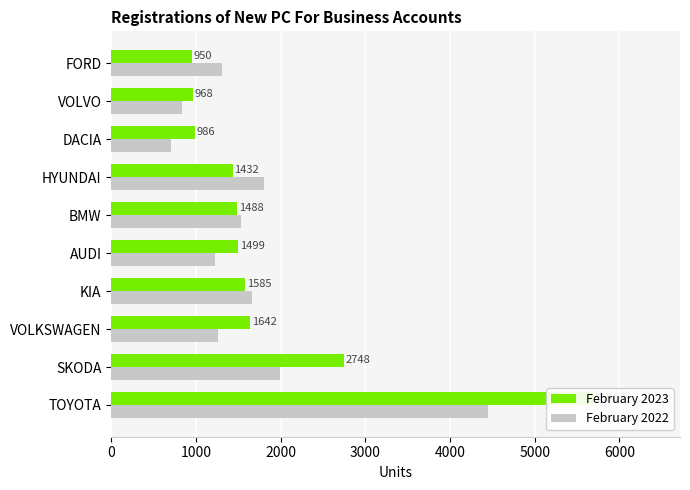

Reading right to left, transcribe all the data shown in this chart.

February 2023: 950	968	986	1432	1488	1499	1585	1642	2748	5690
February 2022: 1308	832	711	1800	1527	1230	1663	1260	1990	4448